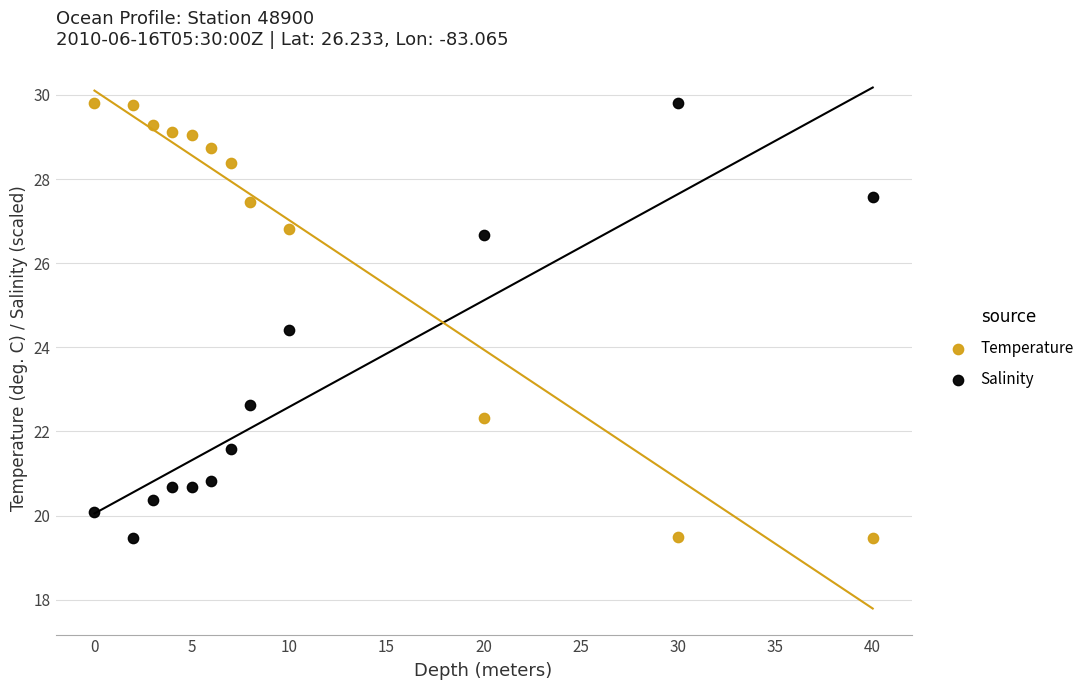

What is the X range (max minus min) for the scatter plot?

40.0